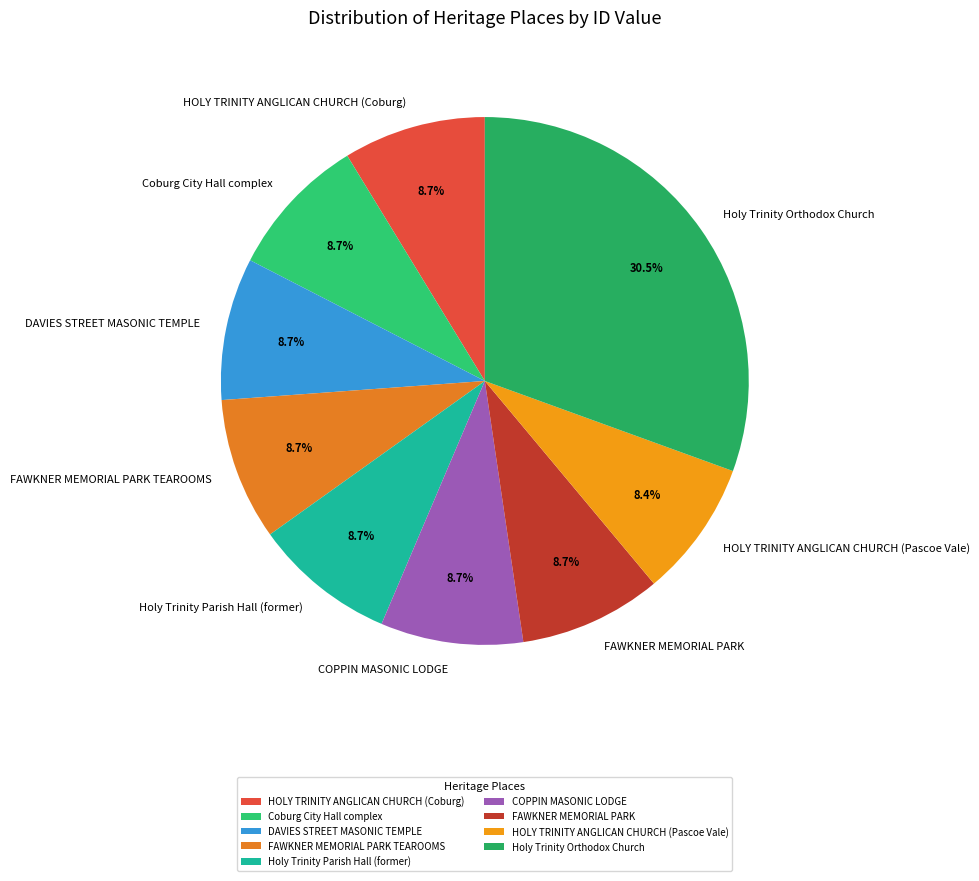

Which category has the biggest portion of the pie?

Holy Trinity Orthodox Church